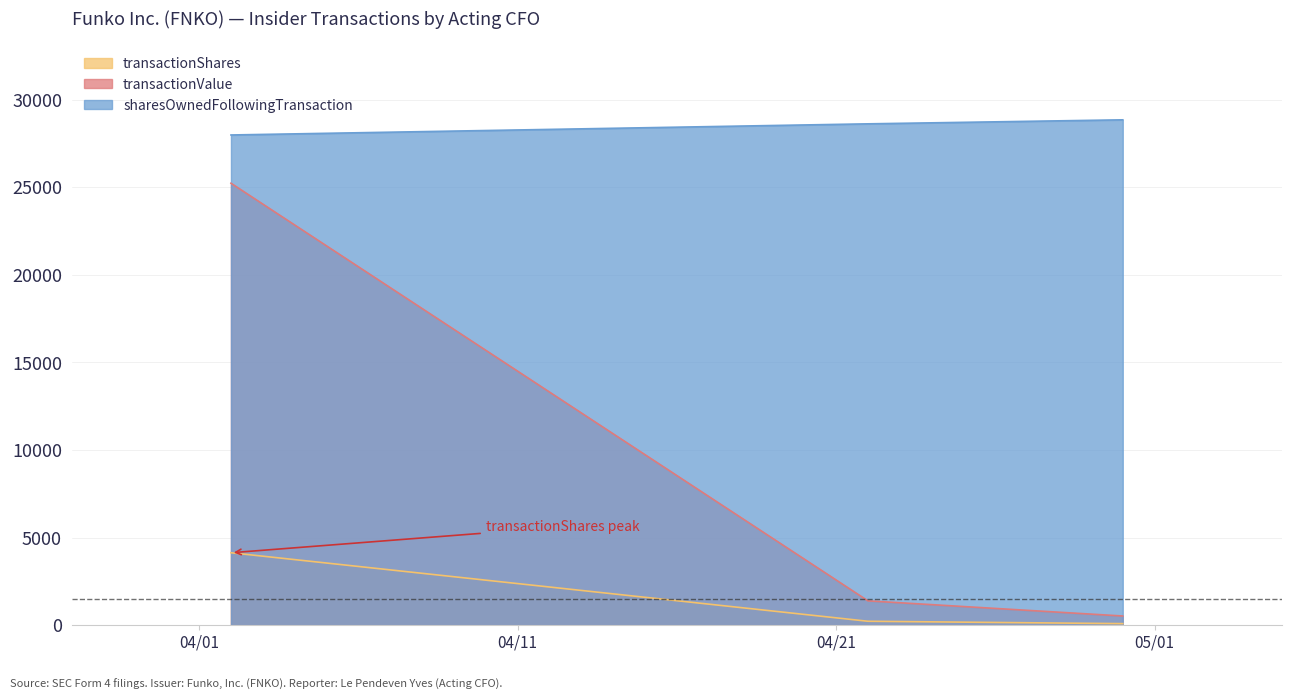

What is the value of the sharesOwnedFollowingTransaction point at the 2nd from the left?

28619